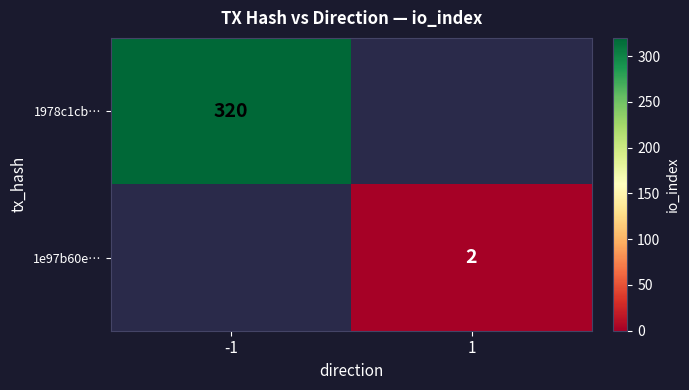

Is it true that 1e97b60e… equals 3.5 at 1?

False